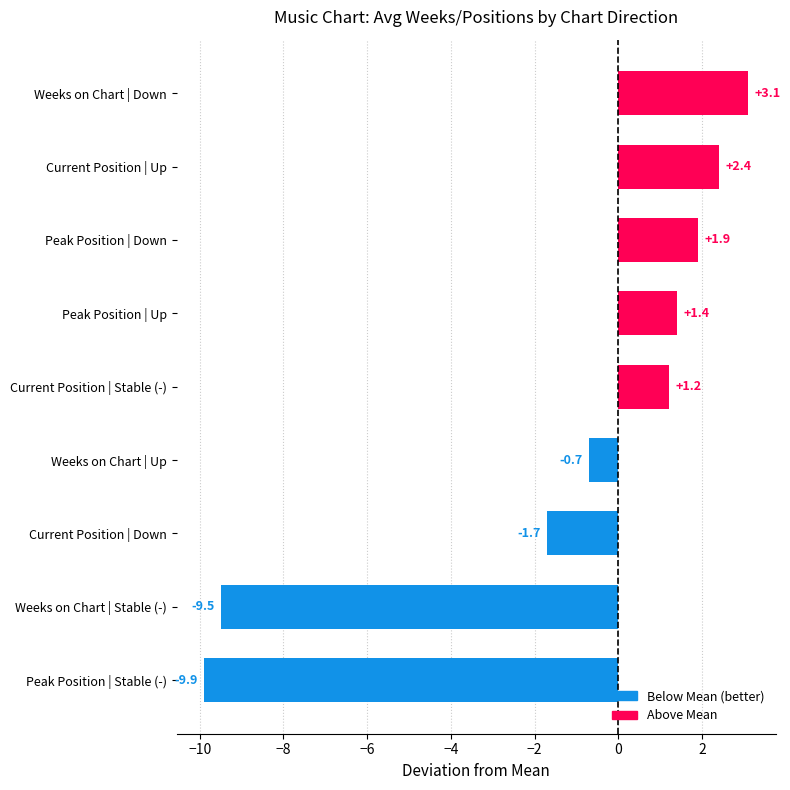

What is the difference between the second highest and minimum values?

12.3